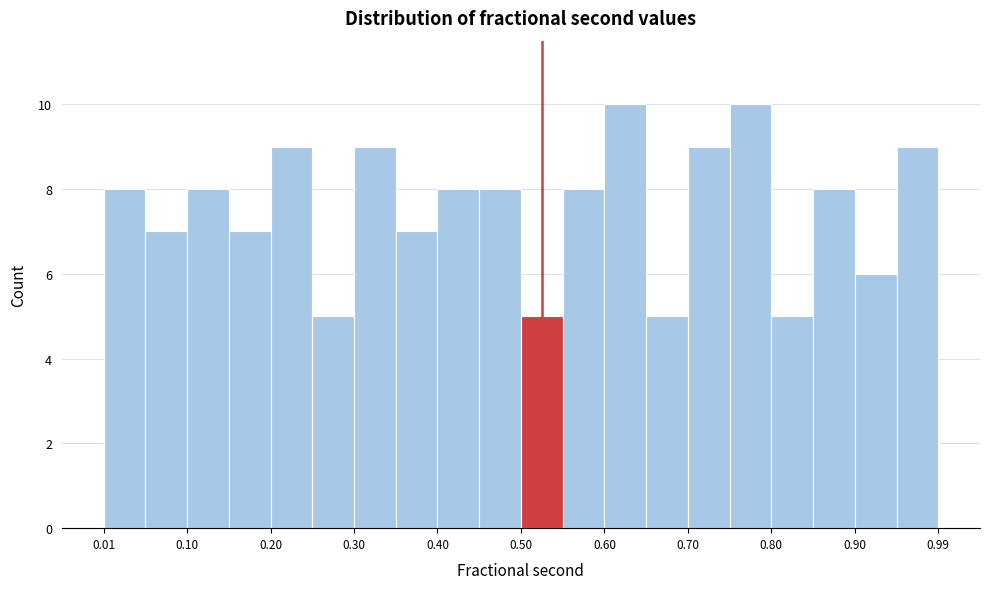

Reading left to right, transcribe this chart: for each bar, give the range it covers on the x-axis and its height. Neither the bar edges nor the heights are printed on the chart, so give them approximately, as read against the axes.

0.01 to 0.05: 8
0.05 to 0.10: 7
0.10 to 0.15: 8
0.15 to 0.20: 7
0.20 to 0.25: 9
0.25 to 0.30: 5
0.30 to 0.35: 9
0.35 to 0.40: 7
0.40 to 0.45: 8
0.45 to 0.50: 8
0.50 to 0.55: 5
0.55 to 0.60: 8
0.60 to 0.65: 10
0.65 to 0.70: 5
0.70 to 0.75: 9
0.75 to 0.80: 10
0.80 to 0.85: 5
0.85 to 0.90: 8
0.90 to 0.95: 6
0.95 to 1.00: 9